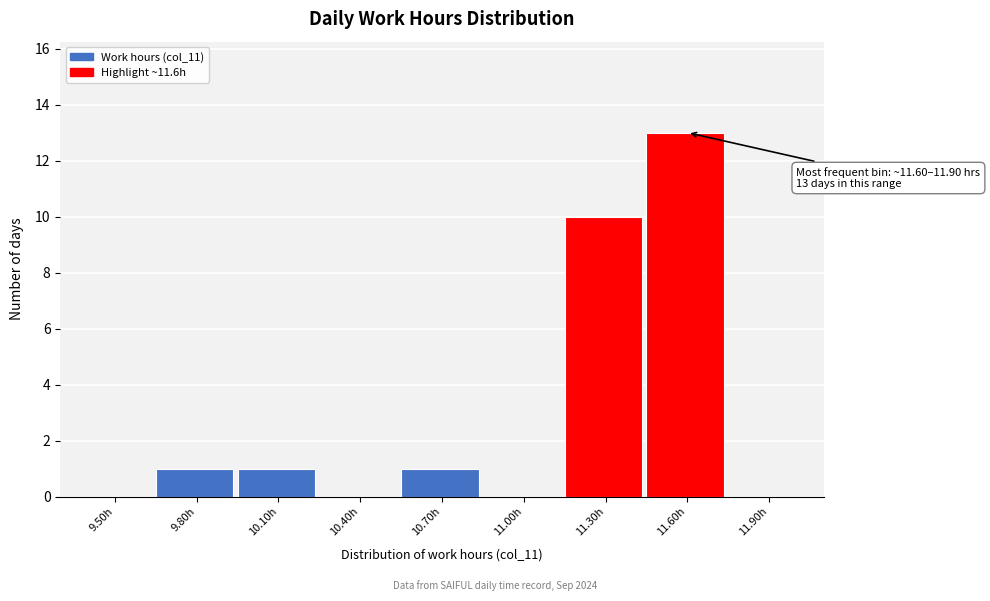

Reading right to left, extract all data points from this chart.

11.90h=0	11.60h=13	11.30h=10	11.00h=0	10.70h=1	10.40h=0	10.10h=1	9.80h=1	9.50h=0